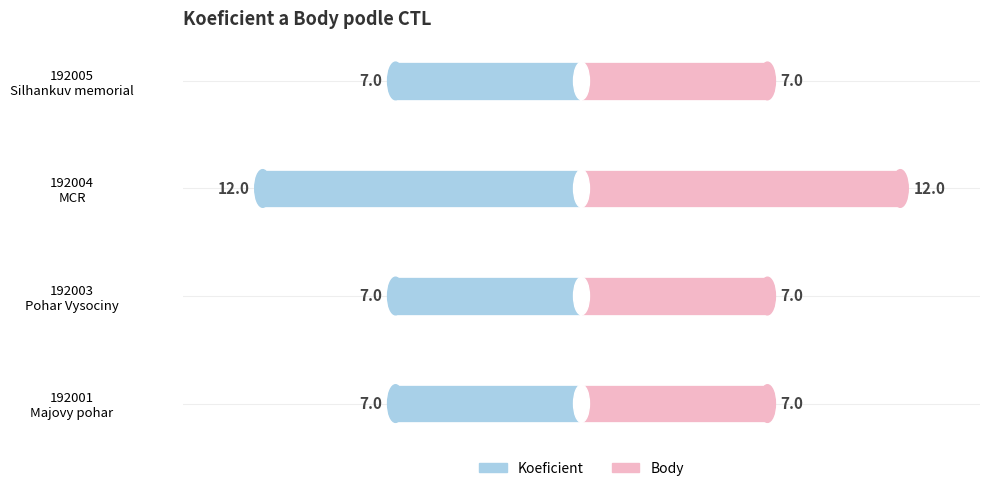

Is the value of Koeficient at 192001 Majovy pohar greater than the value of Body at 192004 MCR?

No